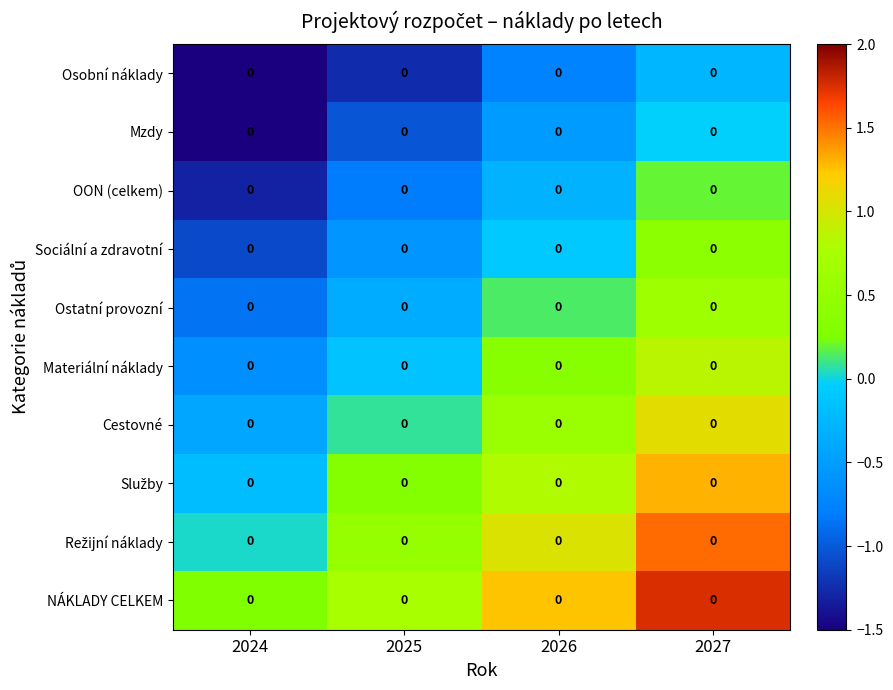

At which label does Ostatní provozní reach its peak?

2027